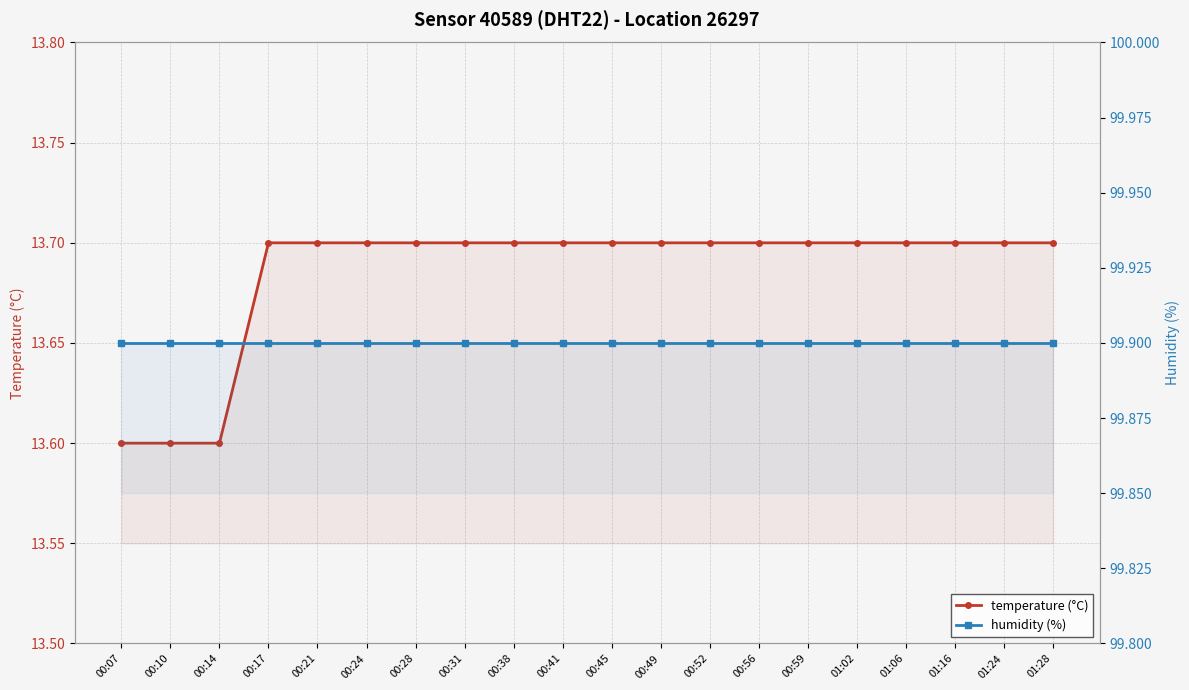

At which label does temperature (°C) reach its minimum?

00:07